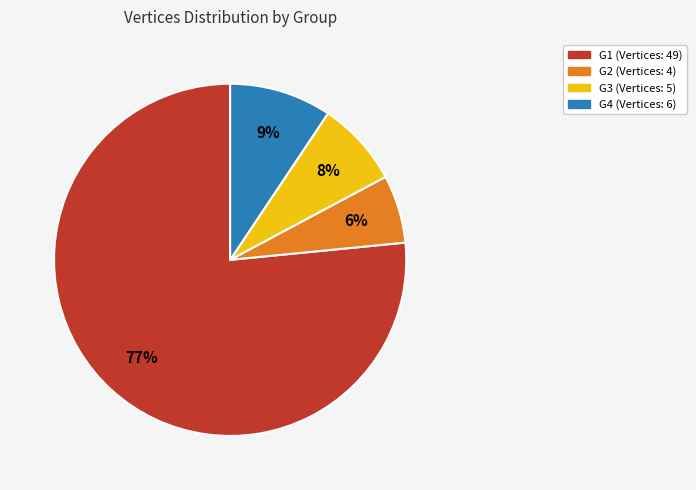

Is there any slice that represents more than half of the pie?

Yes